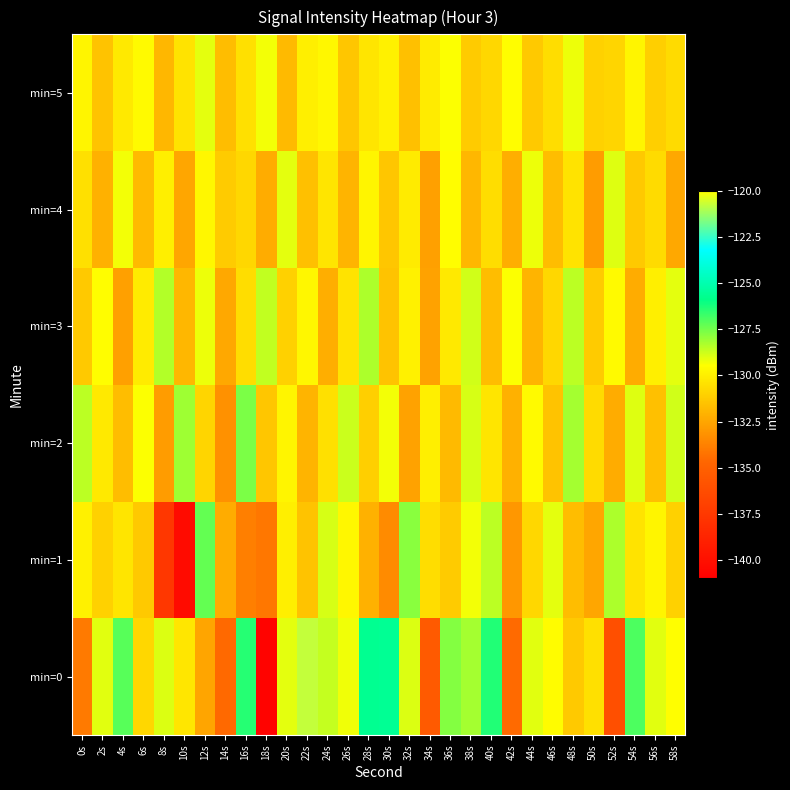

What is the difference between the highest and lowest values at 14s?

3.4